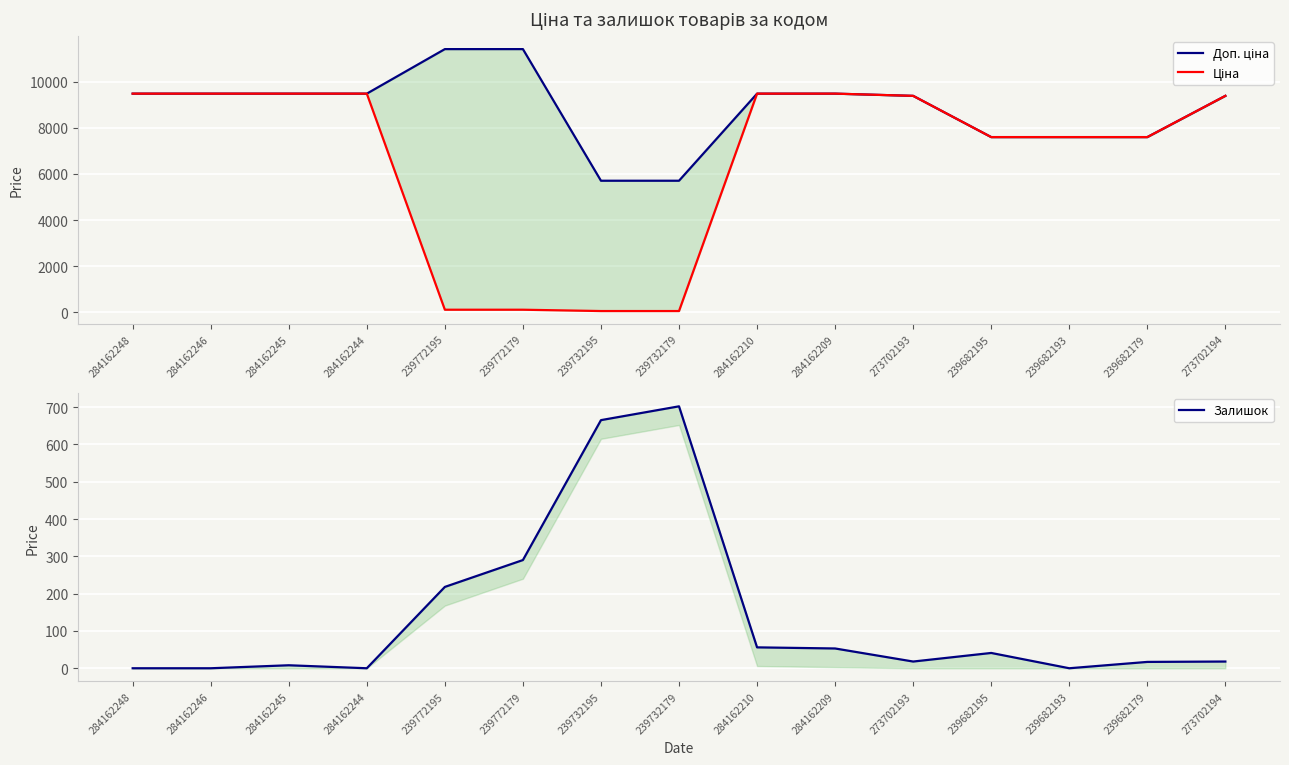

Is this an area chart (filled region under the line)?

No